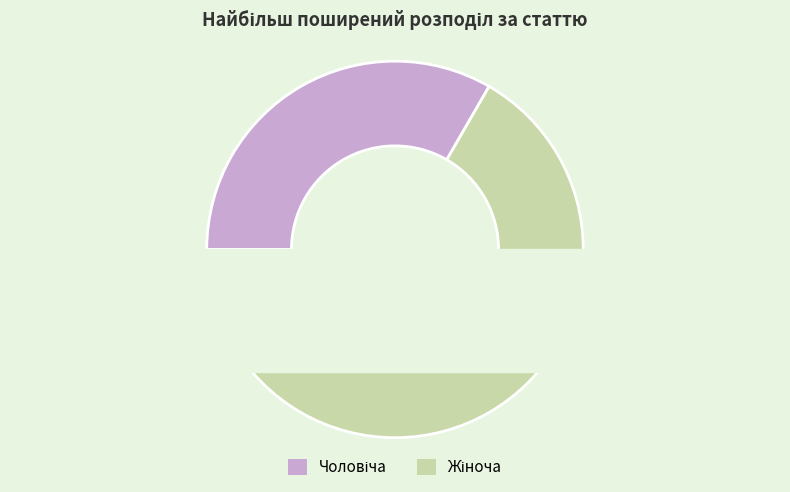

How much of the chart is everything except Жіноча?

33.3%